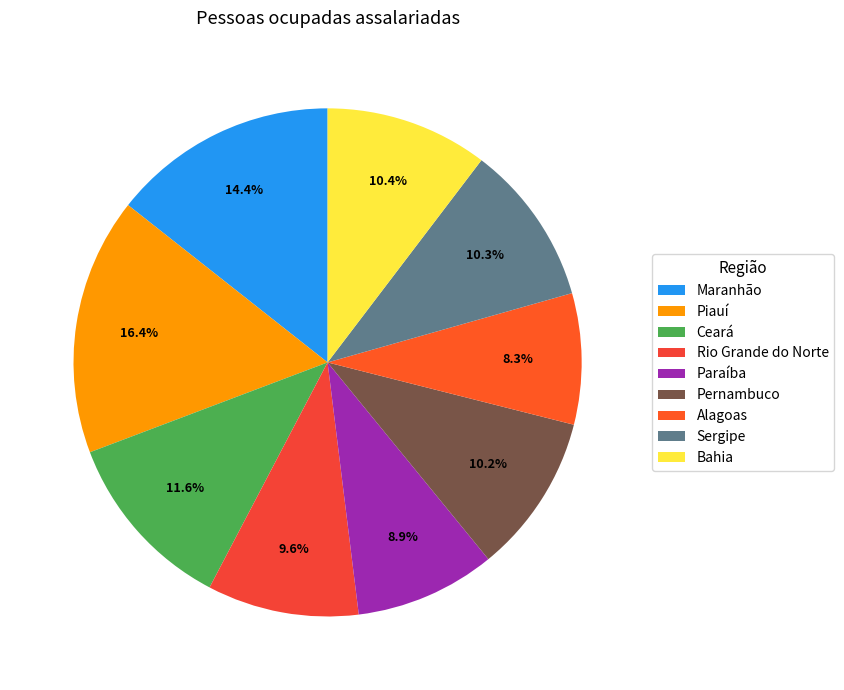

Combined, do Alagoas and Maranhão account for over 50%?

No